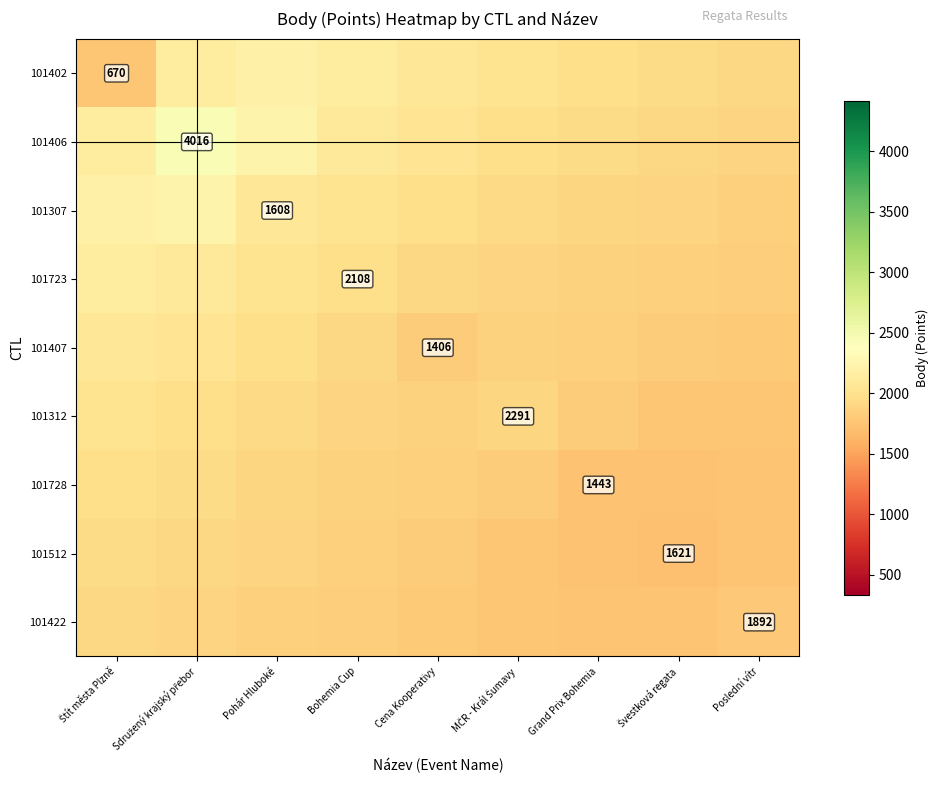

At which category is the sum across all series the highest?

Sdružený krajský přebor